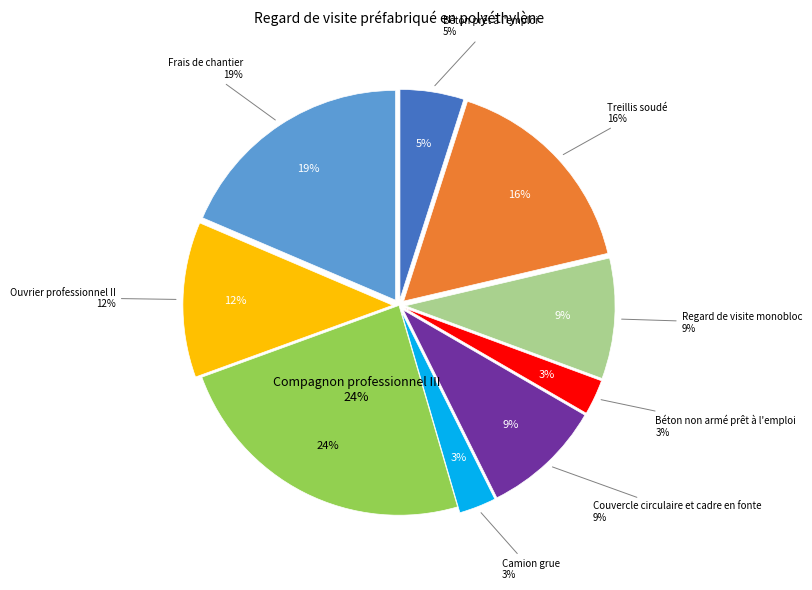

Which category has the biggest portion of the pie?

Compagnon professionnel III